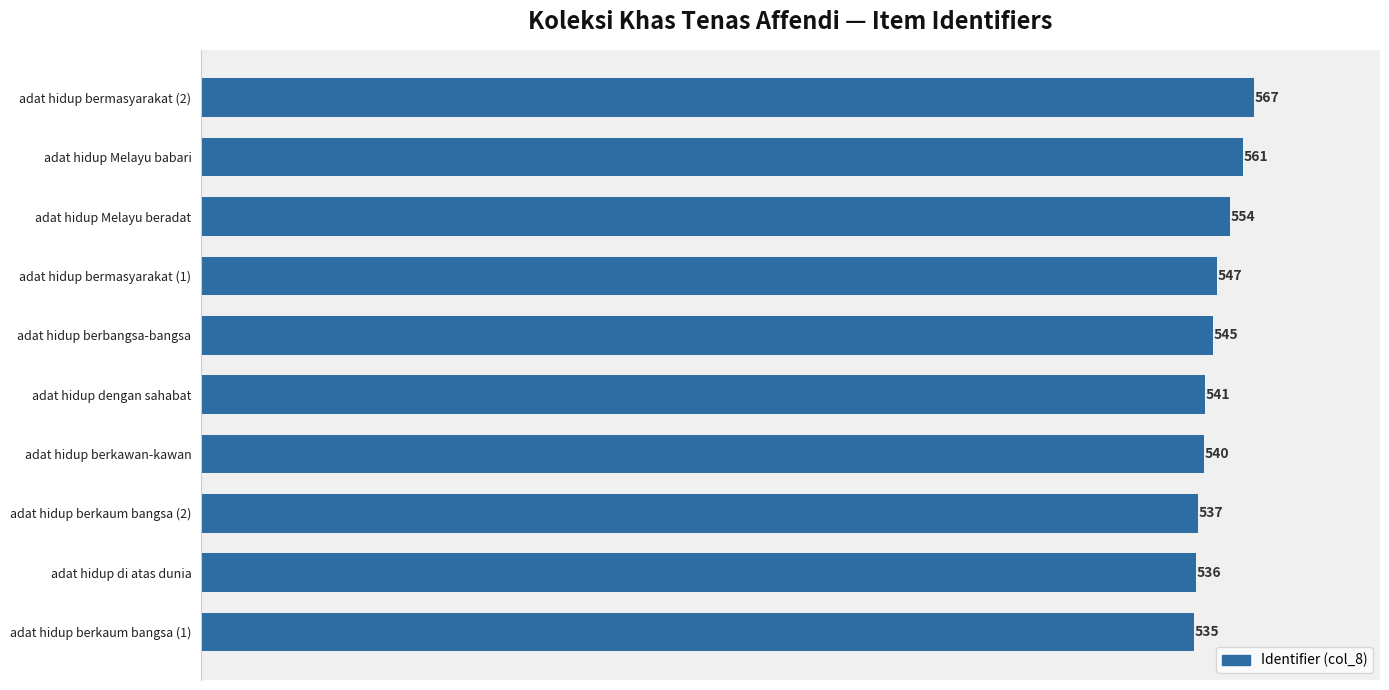

What is the smallest value displayed?

535